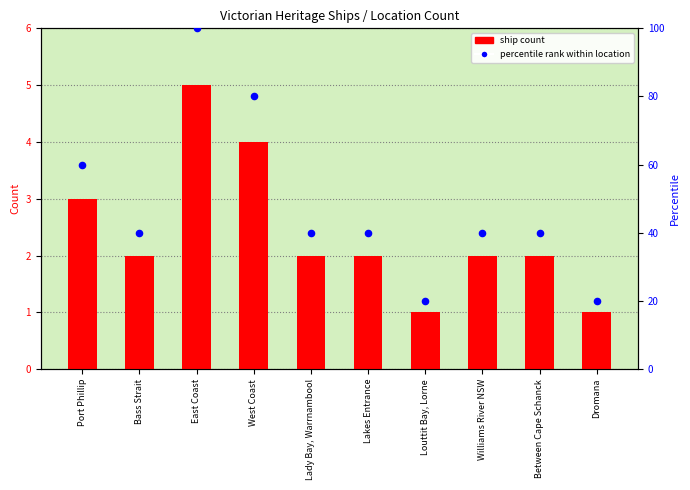

Is the value of percentile rank within location at Bass Strait greater than the value of ship count at East Coast?

Yes